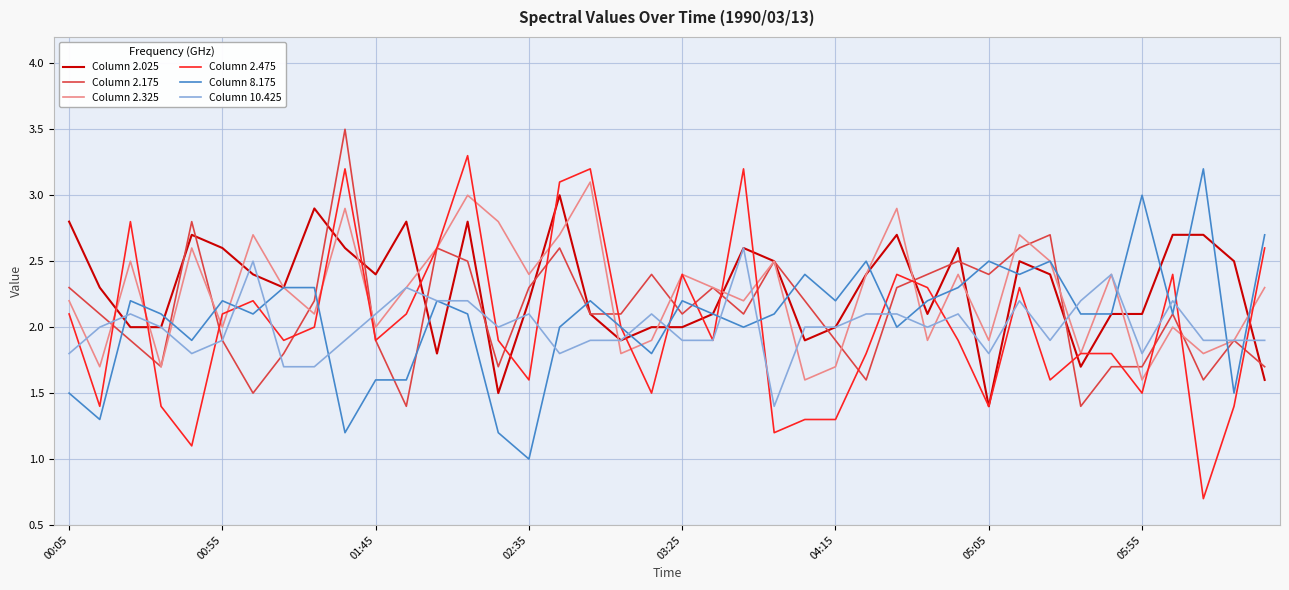

Which series has the largest range (max minus min)?

Column 2.475